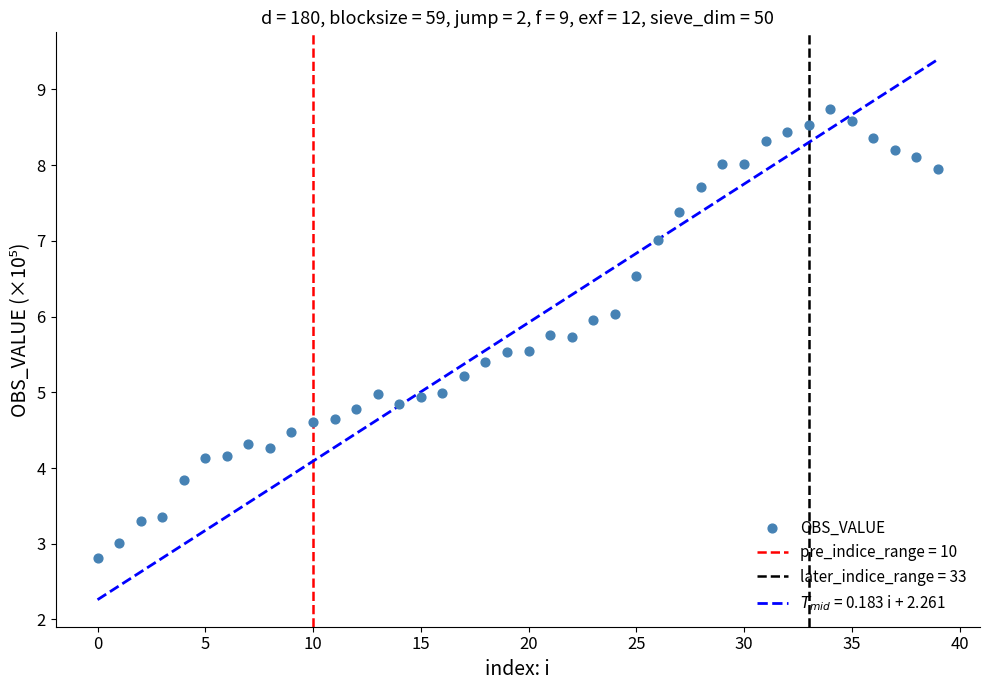

What is the range of Y values (max minus min)?

5.9